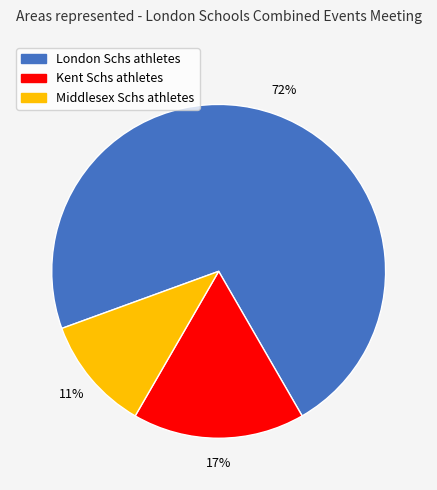

The London Schs slice represents 72% of the pie. True or false?

True